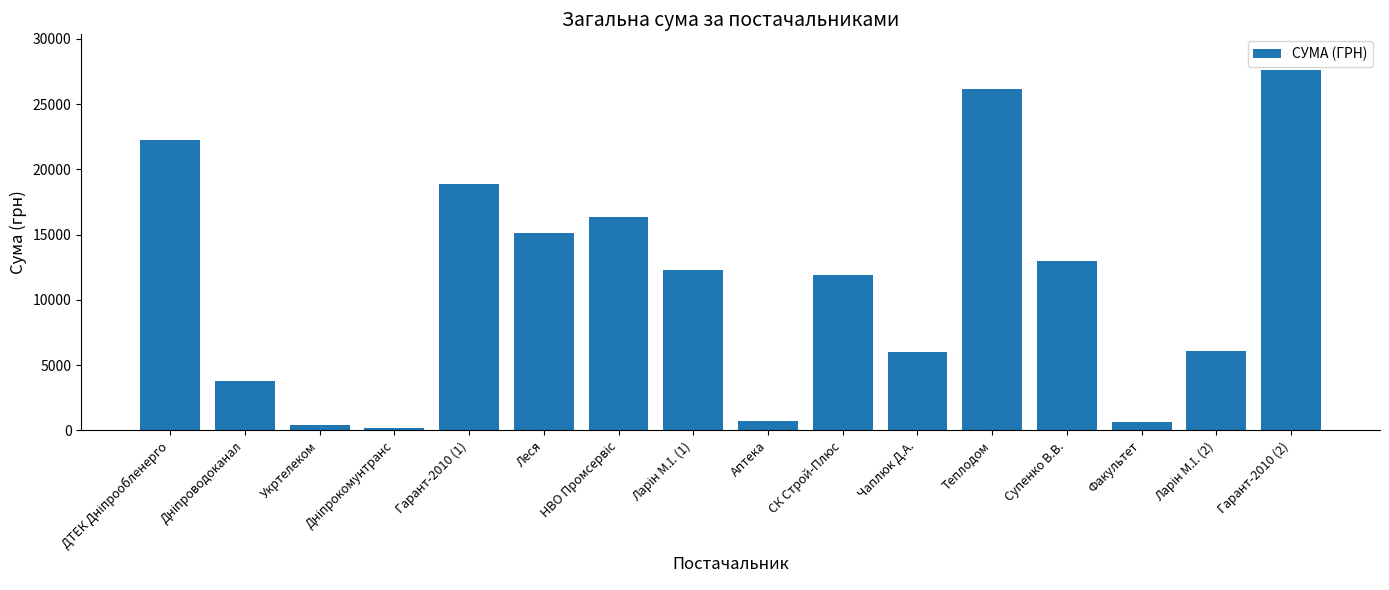

Count the number of categories in the chart.

16